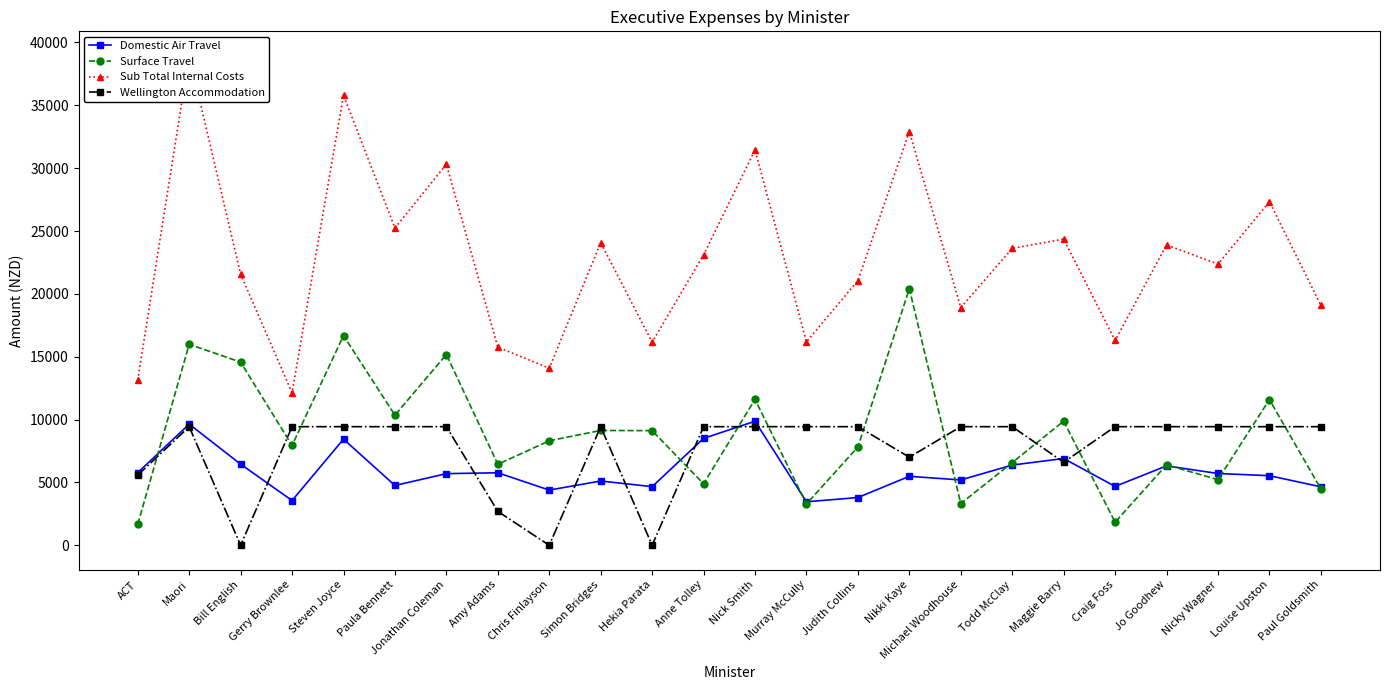

What is the label of the 21st point from the left?

Jo Goodhew